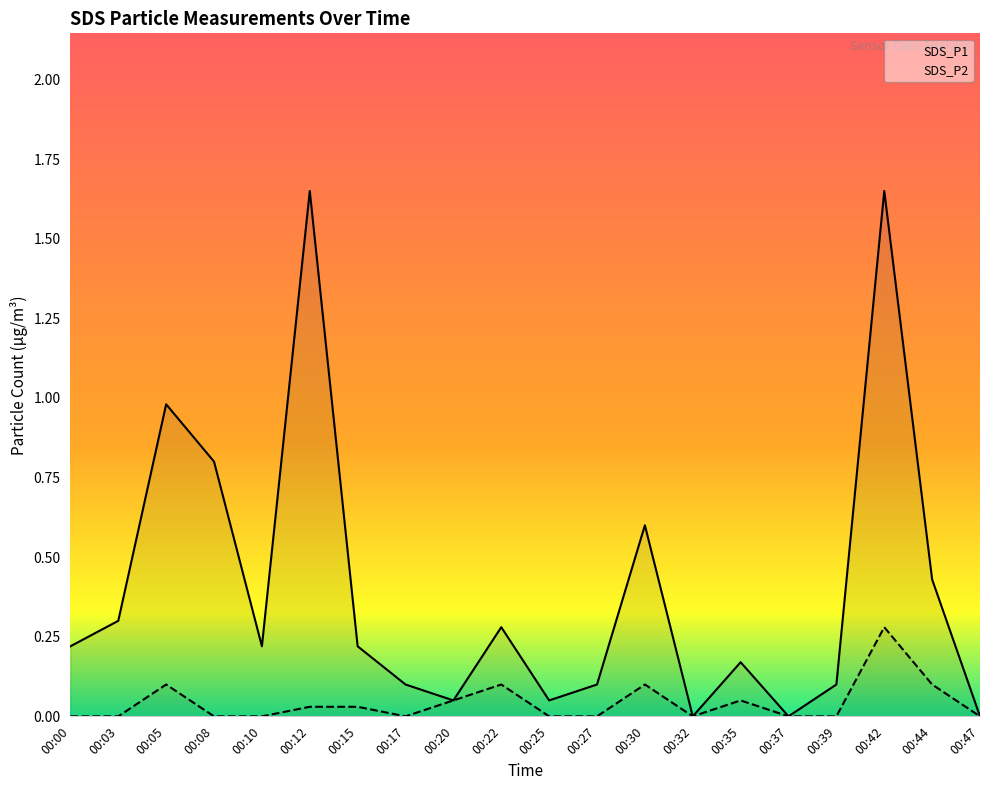

True or false: SDS_P2 and SDS_P1 intersect in this chart.

False